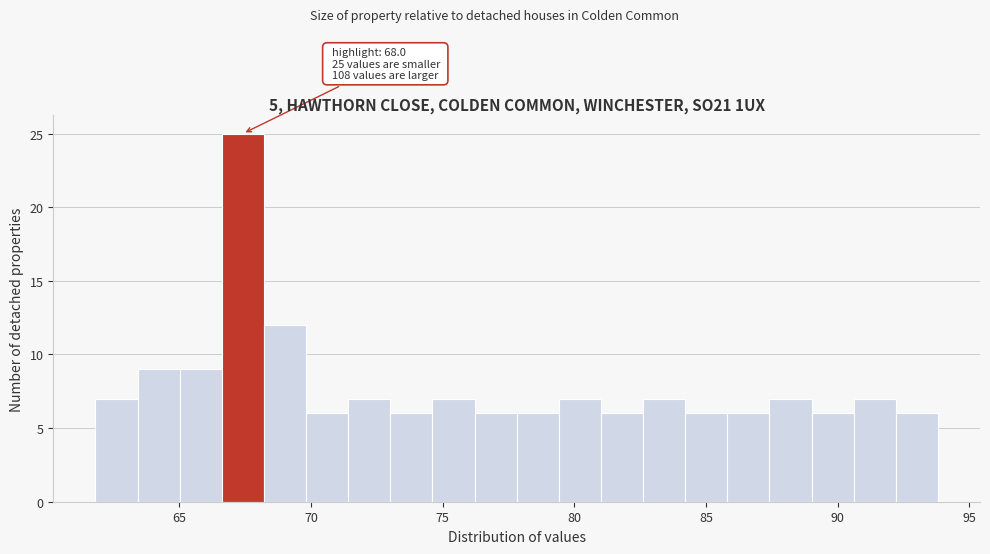

Around what value on the x-axis is the tallest bar? Give the approximate position of its centre, as read against the axis.

67.5